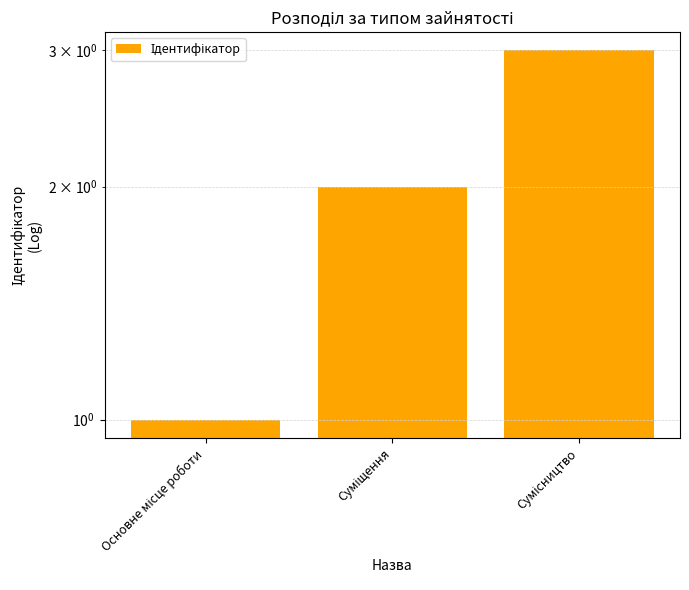

What is the difference between the second highest and minimum values?

1